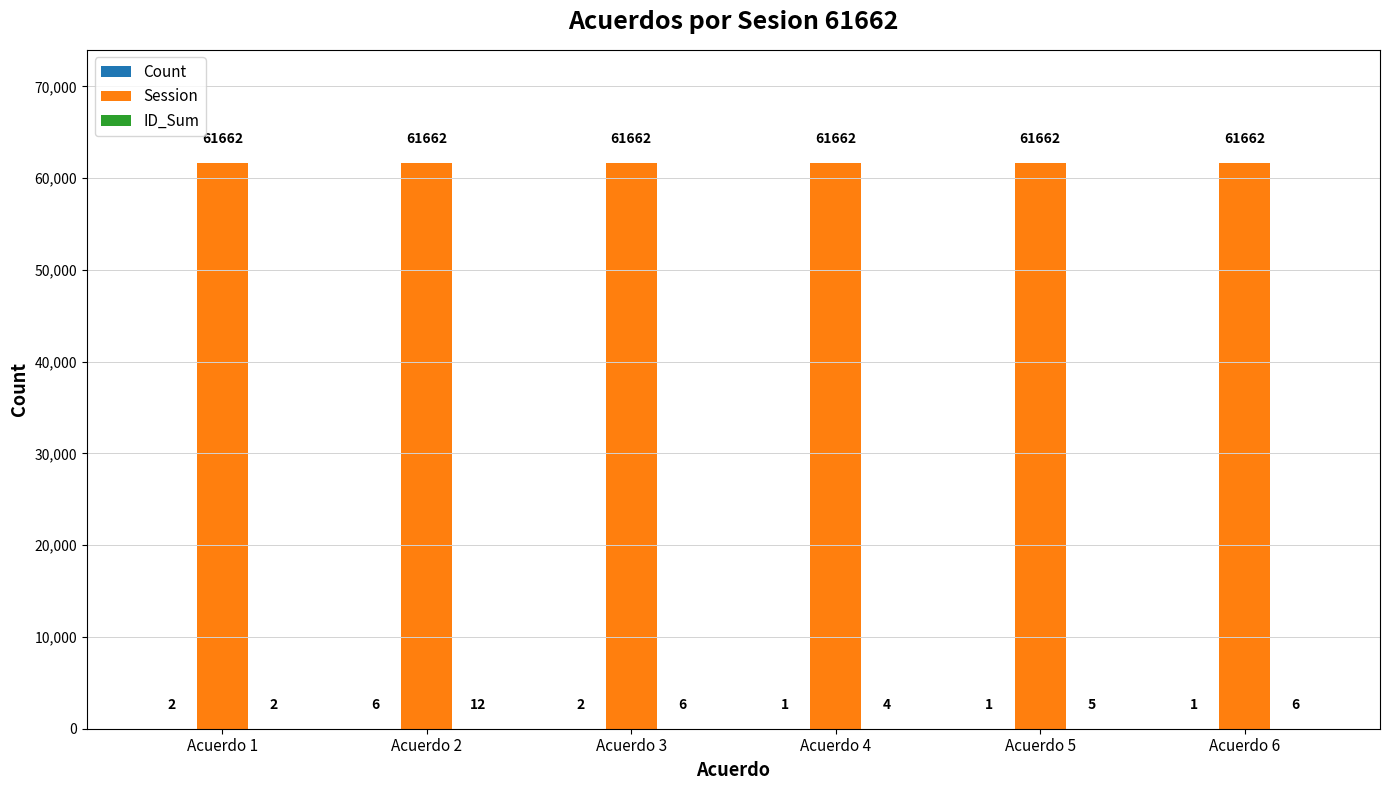

What is the maximum value shown in the chart?

61662